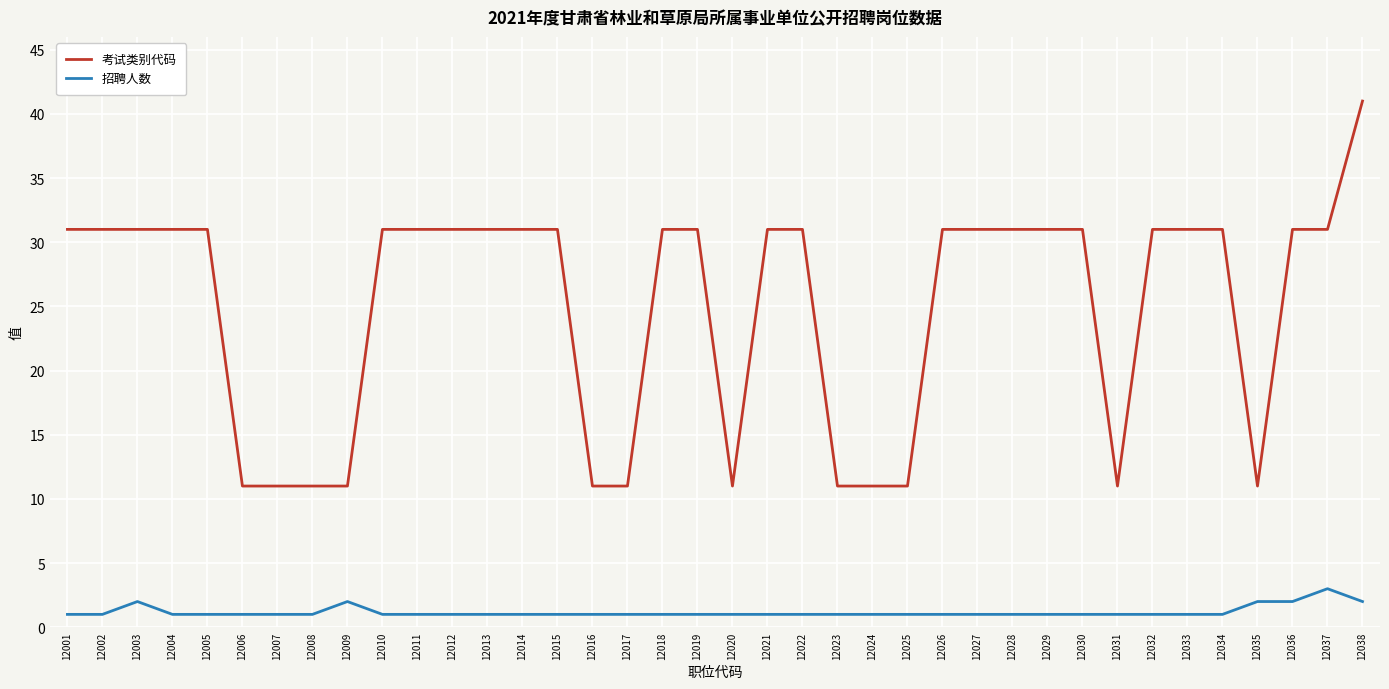

Which category has the highest value across all series?

12038